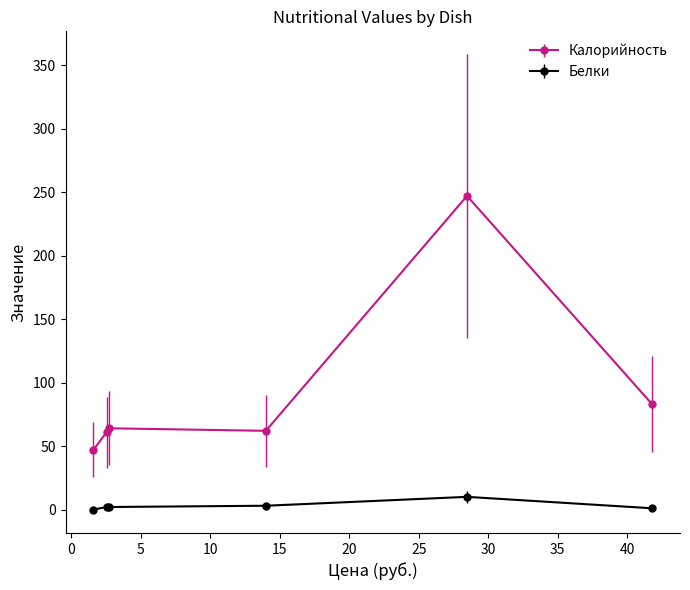

What is the difference between the maximum and minimum values in the Калорийность series?

200